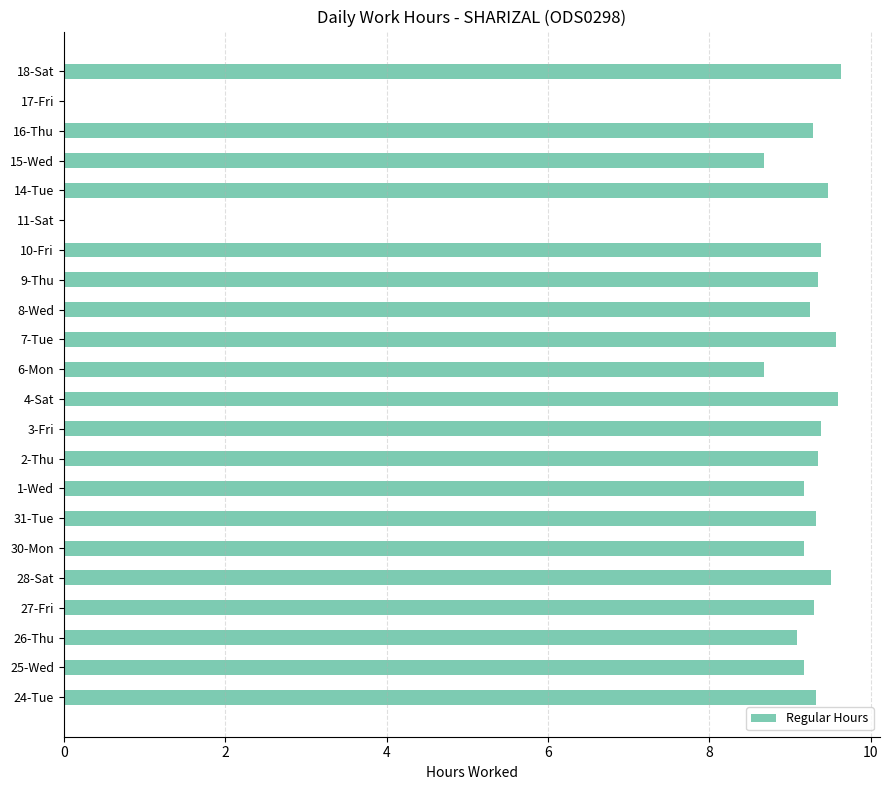

Approximately how many times larger is the value at 2-Thu compared to 16-Thu?

1.0